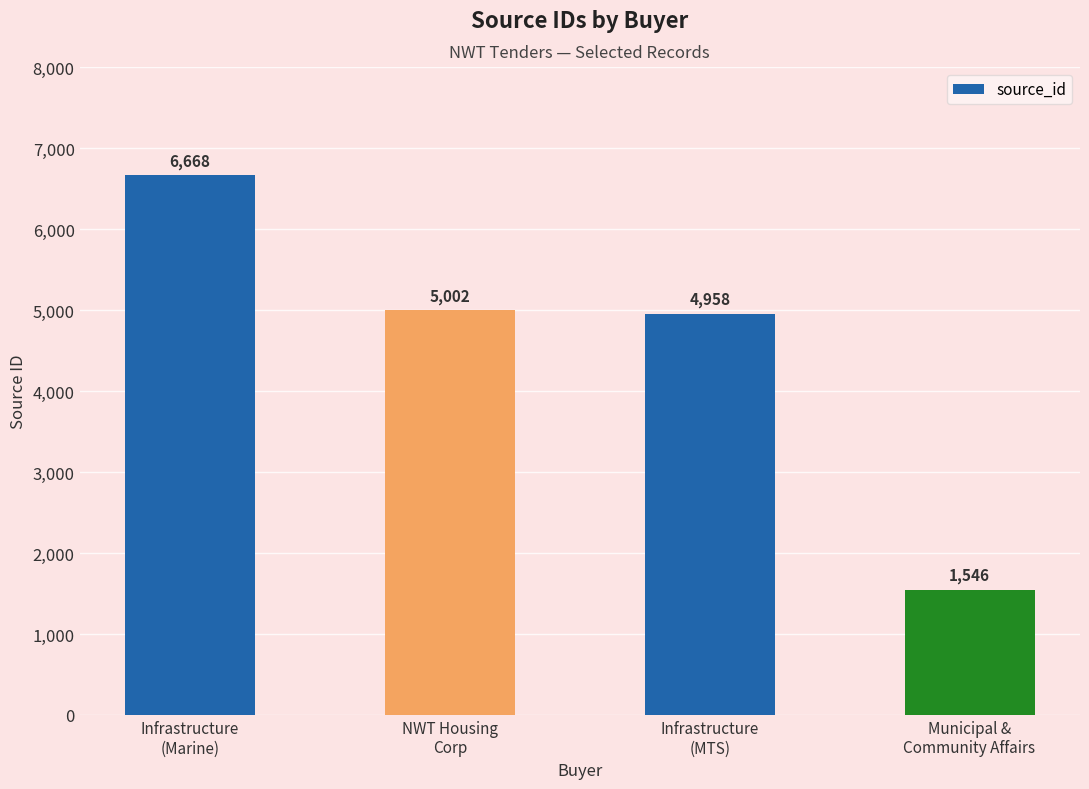

What is the smallest value displayed?

1546